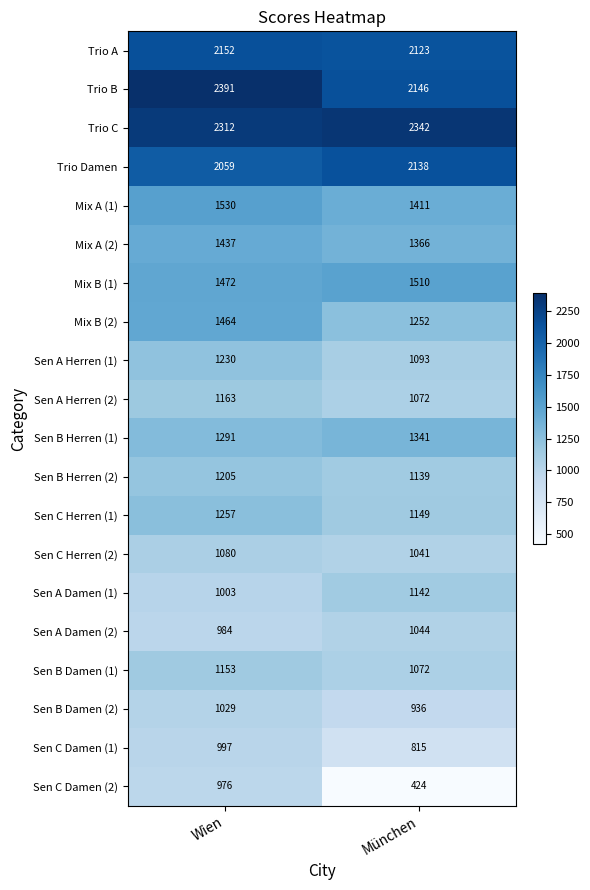

How many data points does each series have?

2